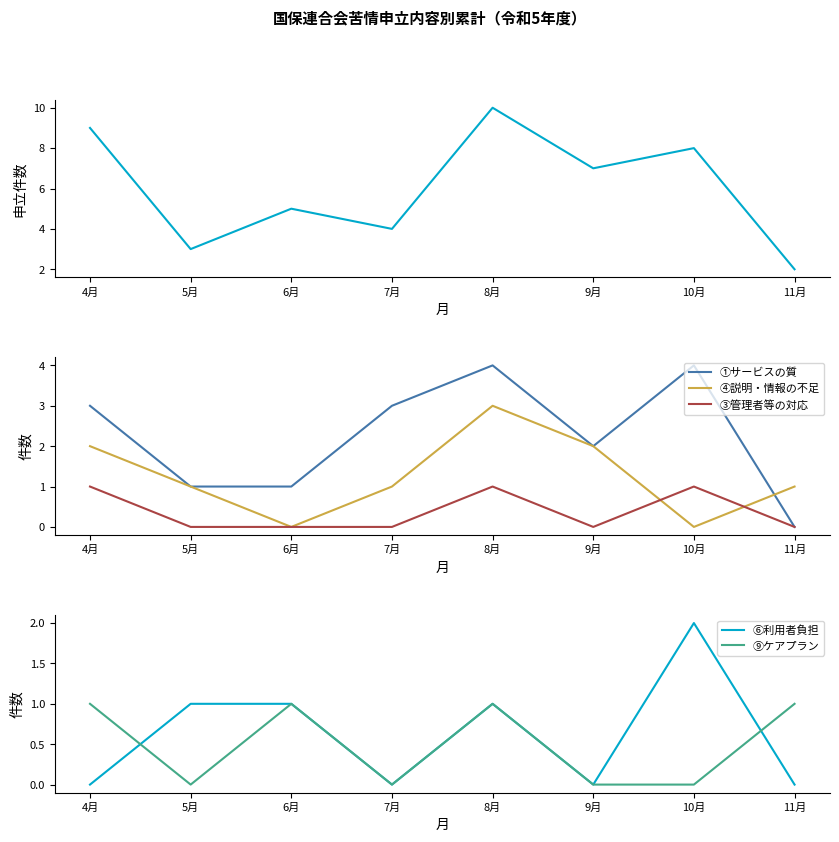

How many lines are shown in the chart?

6